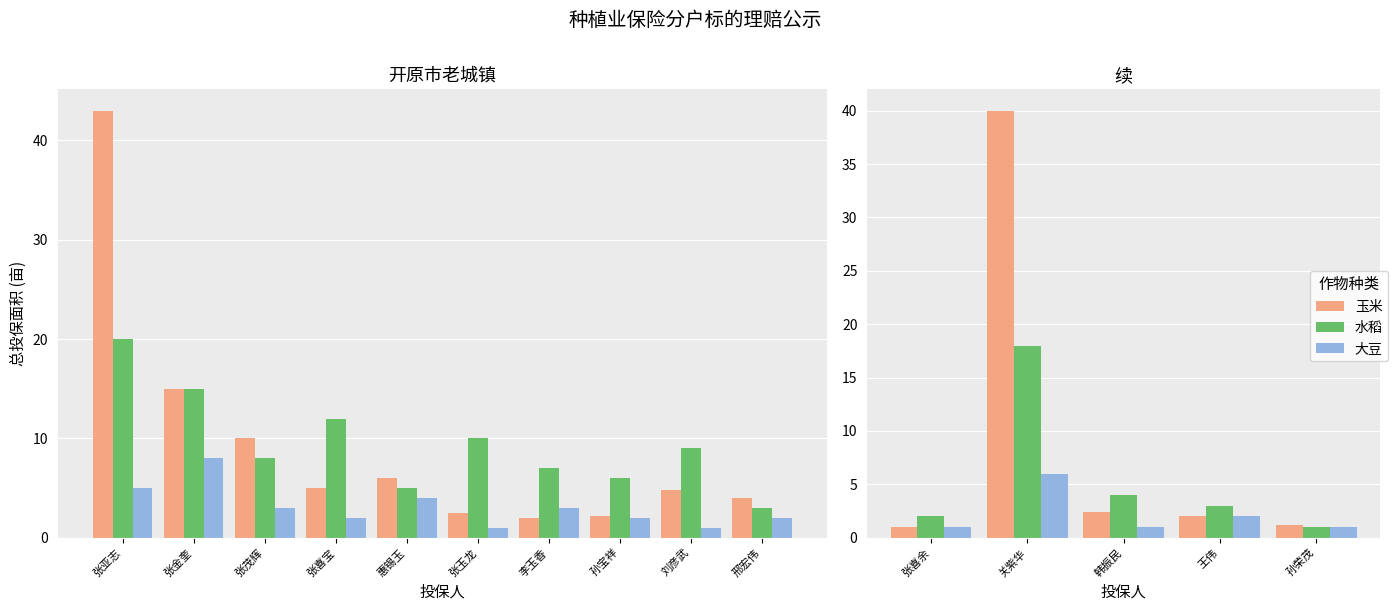

Is it true that 玉米 equals 0.8 at 王伟?

False